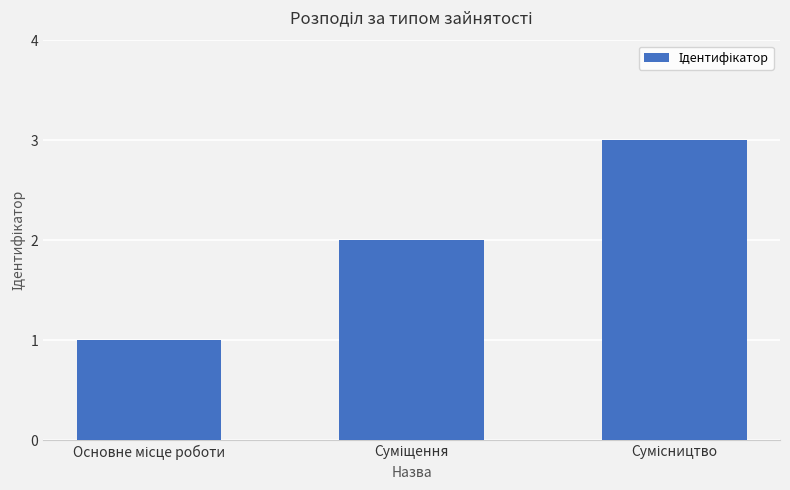

What is the sum of all values?

6